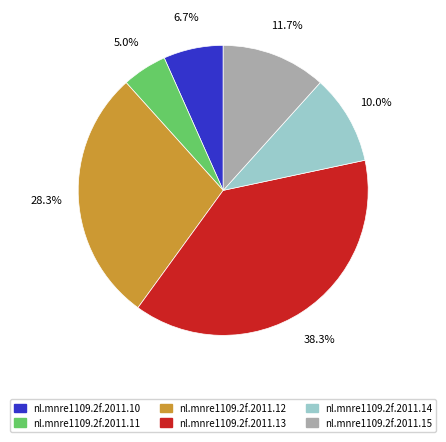

What percentage is NOT represented by nl.mnre1109.2f.2011.12?

71.7%